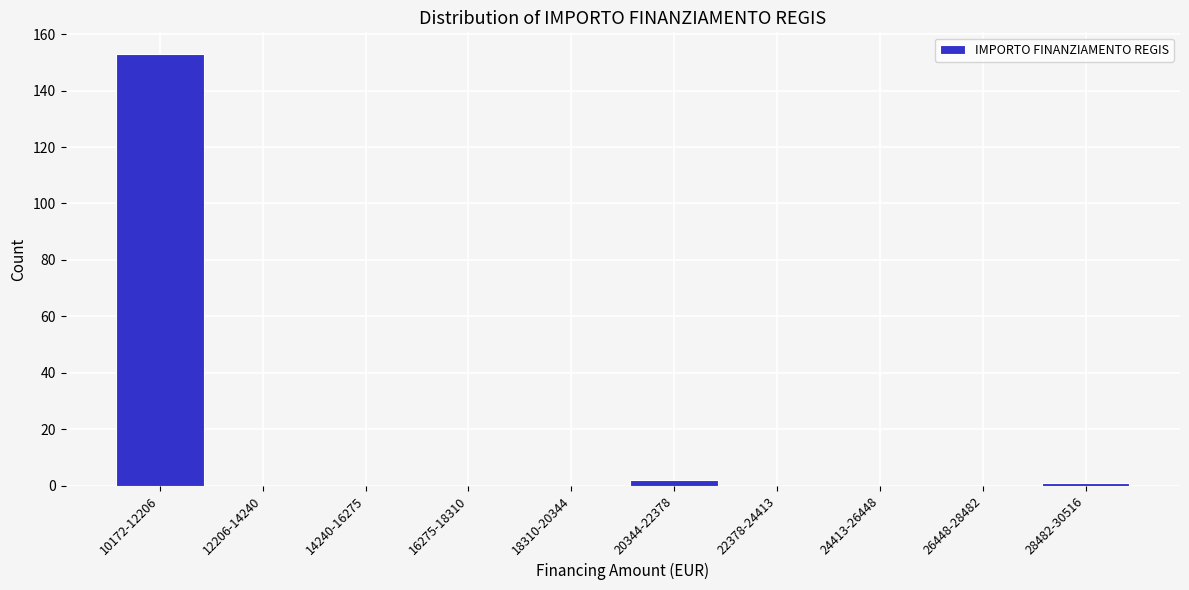

Reading left to right, extract all data points from this chart.

10172-12206=153	12206-14240=0	14240-16275=0	16275-18310=0	18310-20344=0	20344-22378=2	22378-24413=0	24413-26448=0	26448-28482=0	28482-30516=1